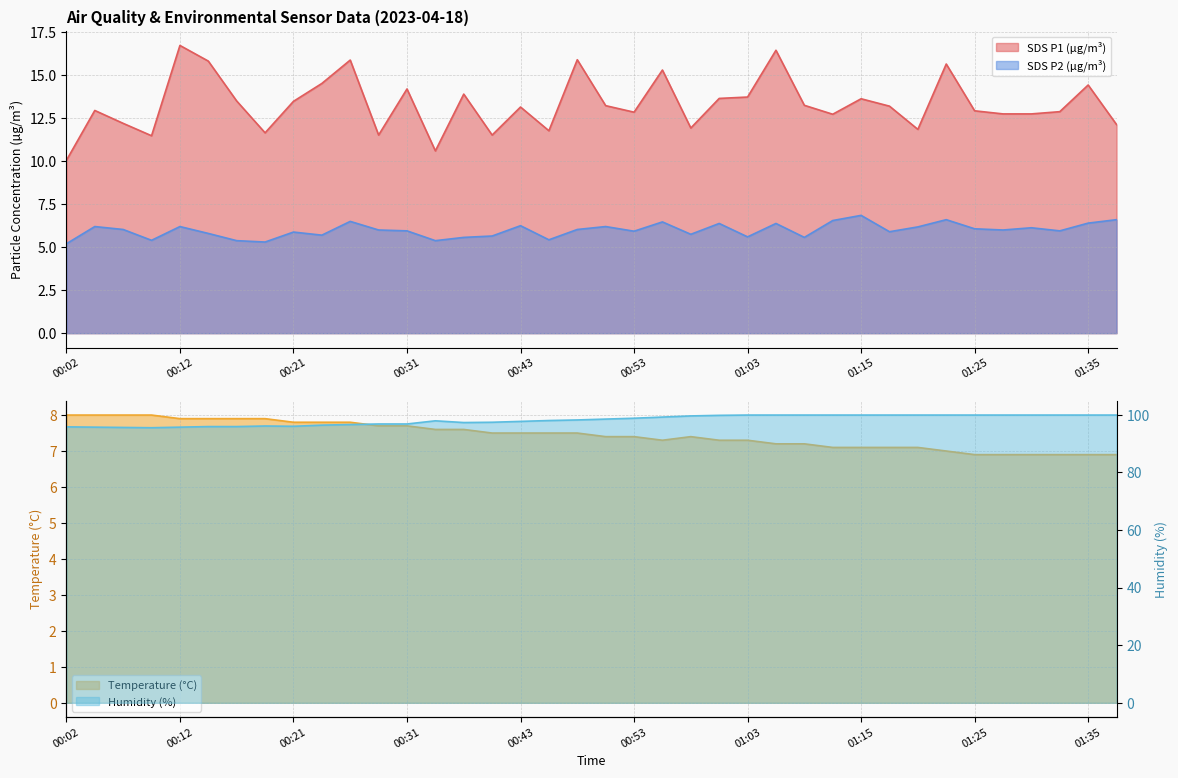

Where is the first local minimum for Temp?

00:56